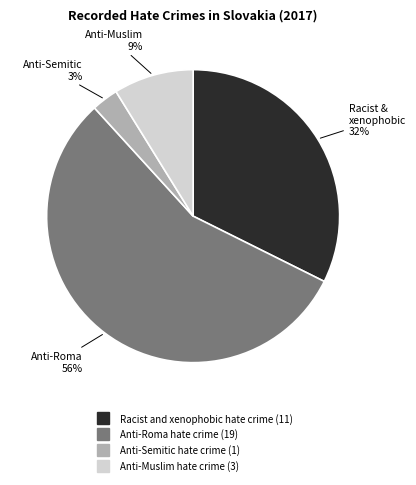

To the nearest percent, what percentage of the pie is Anti-Muslim hate crime?

9%